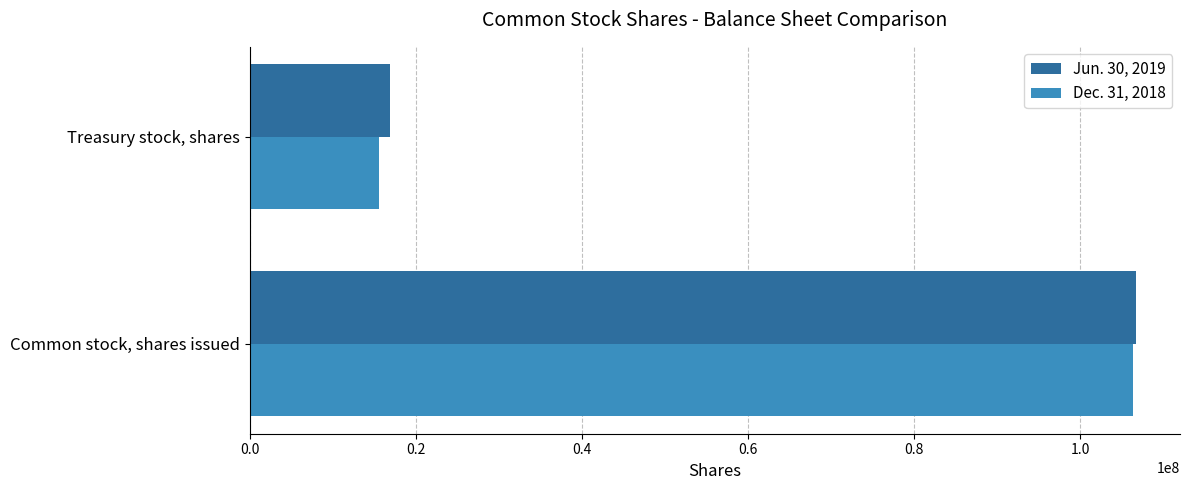

True or false: Jun. 30, 2019 has a value of 106696719 at Common stock, shares issued.

True